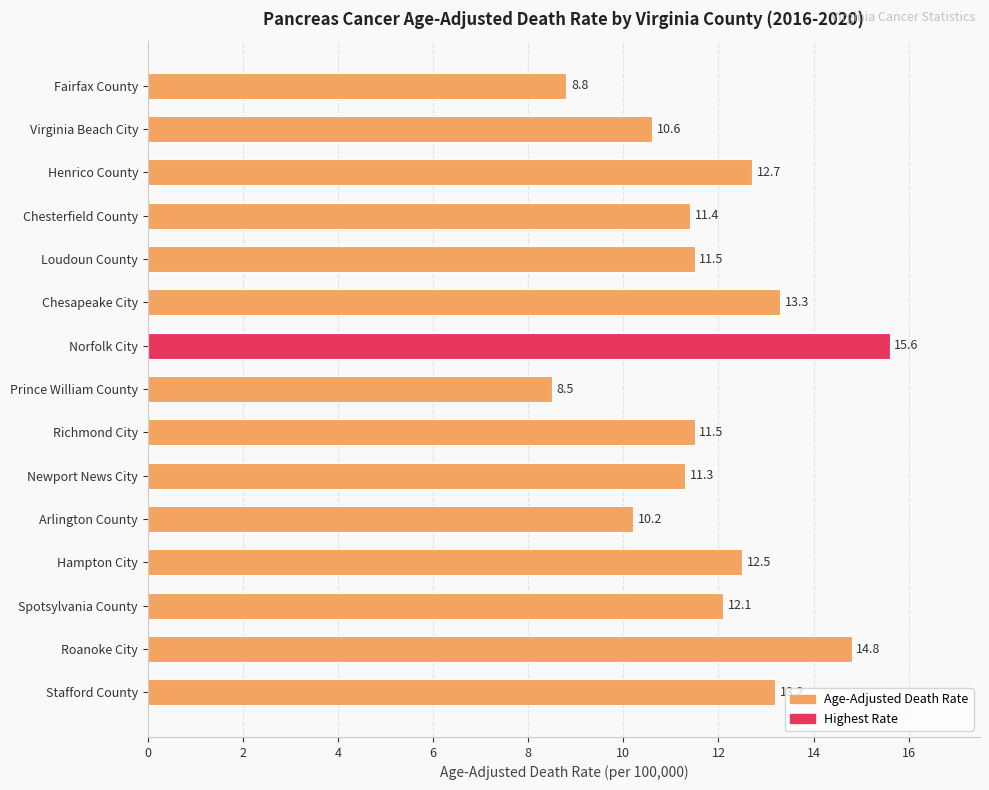

Between Roanoke City and Prince William County, which is larger?

Roanoke City